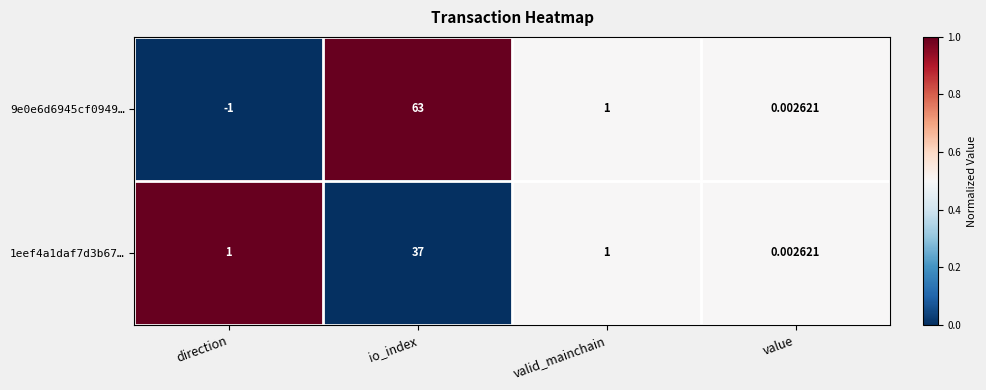

At which category is the sum across all series the highest?

io_index